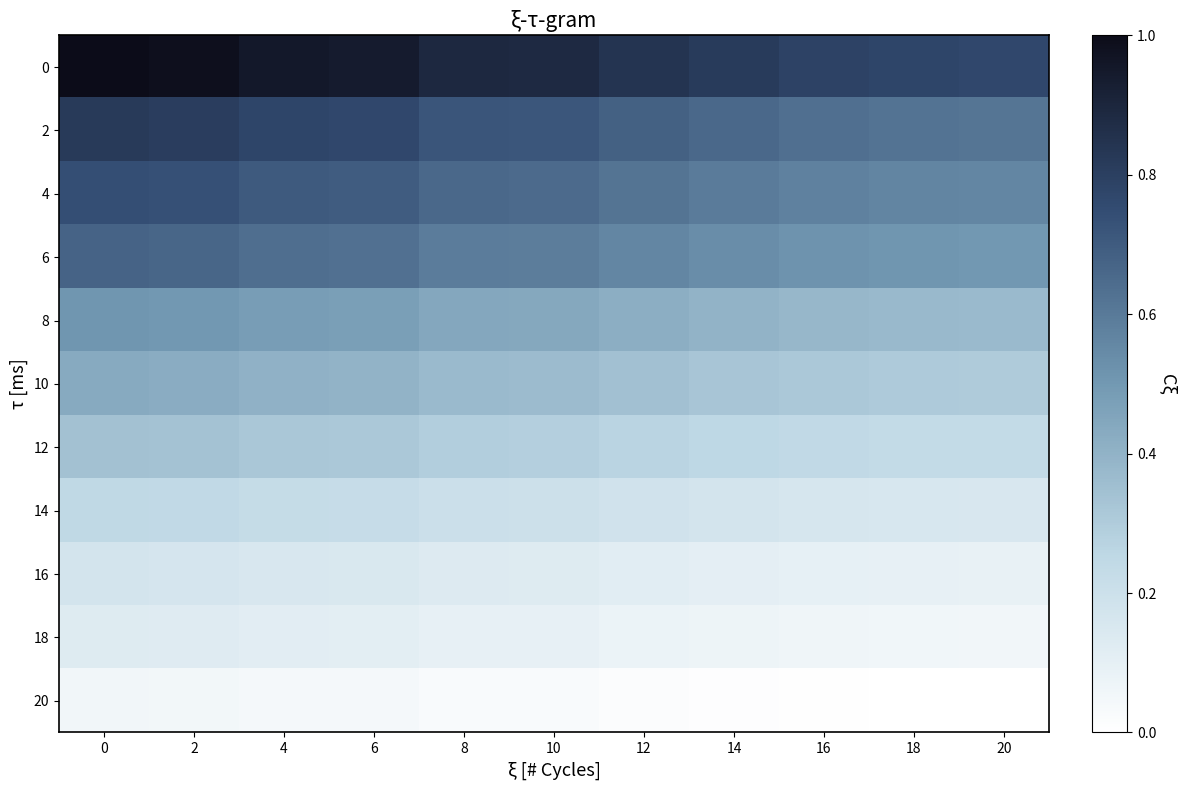

Reading left to right, what are all the values shown in this chart?

0: 0=1.0	2=1.0	4=1.0	6=0.9	8=0.9	10=0.9	12=0.8	14=0.8	16=0.8	18=0.8	20=0.8
2: 0=0.8	2=0.8	4=0.8	6=0.8	8=0.7	10=0.7	12=0.7	14=0.7	16=0.6	18=0.6	20=0.6
4: 0=0.7	2=0.7	4=0.7	6=0.7	8=0.7	10=0.7	12=0.6	14=0.6	16=0.6	18=0.6	20=0.6
6: 0=0.7	2=0.7	4=0.6	6=0.6	8=0.6	10=0.6	12=0.6	14=0.5	16=0.5	18=0.5	20=0.5
8: 0=0.5	2=0.5	4=0.5	6=0.5	8=0.4	10=0.4	12=0.4	14=0.4	16=0.4	18=0.4	20=0.4
10: 0=0.4	2=0.4	4=0.4	6=0.4	8=0.4	10=0.4	12=0.3	14=0.3	16=0.3	18=0.3	20=0.3
12: 0=0.3	2=0.3	4=0.3	6=0.3	8=0.3	10=0.3	12=0.3	14=0.3	16=0.2	18=0.2	20=0.2
14: 0=0.2	2=0.2	4=0.2	6=0.2	8=0.2	10=0.2	12=0.2	14=0.2	16=0.2	18=0.2	20=0.2
16: 0=0.2	2=0.2	4=0.2	6=0.2	8=0.1	10=0.1	12=0.1	14=0.1	16=0.1	18=0.1	20=0.1
18: 0=0.1	2=0.1	4=0.1	6=0.1	8=0.1	10=0.1	12=0.1	14=0.1	16=0.1	18=0.1	20=0.1
20: 0=0.1	2=0.1	4=0.0	6=0.0	8=0.0	10=0.0	12=0.0	14=0.0	16=0.0	18=0.0	20=0.0